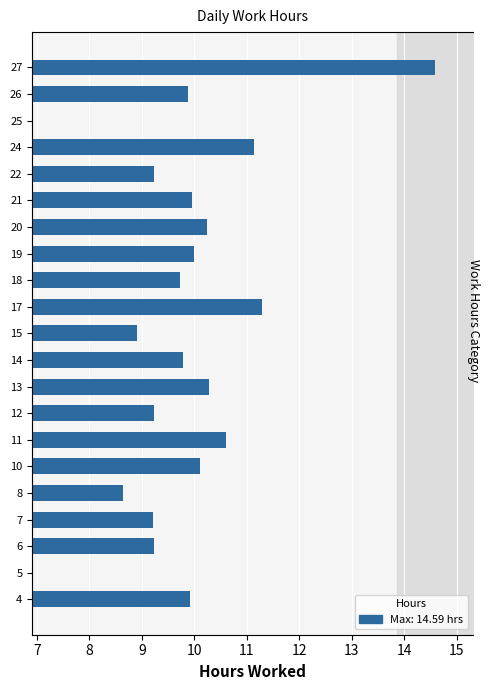

Approximately how many times larger is the value at 20 compared to 11?

1.0